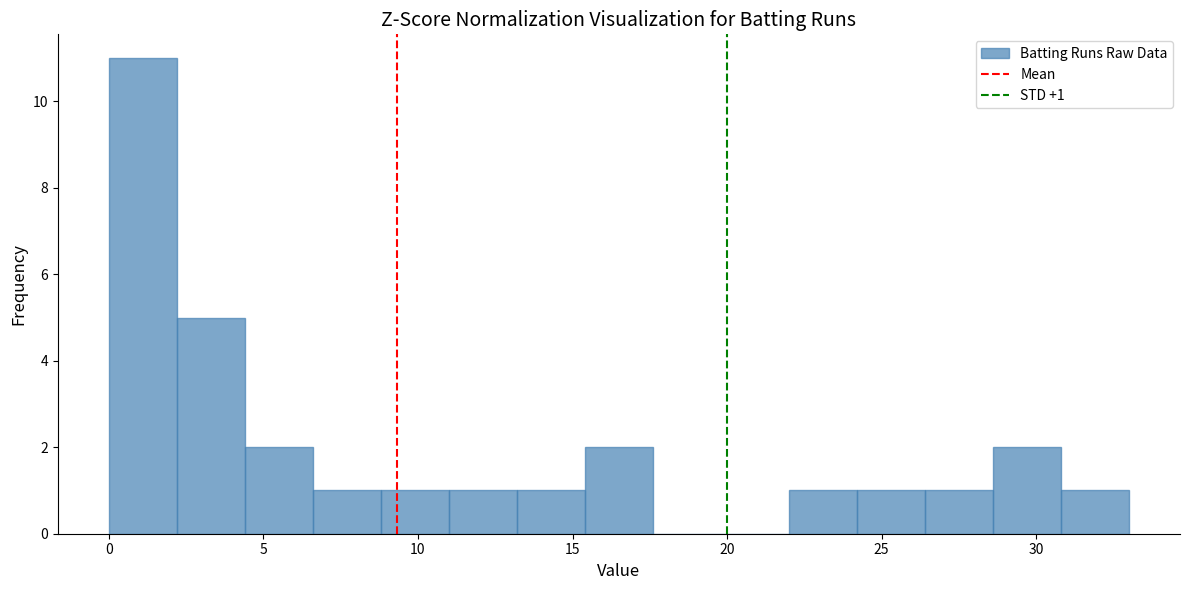

Over which range of the x-axis is the bar tallest?

0.0 to 2.2